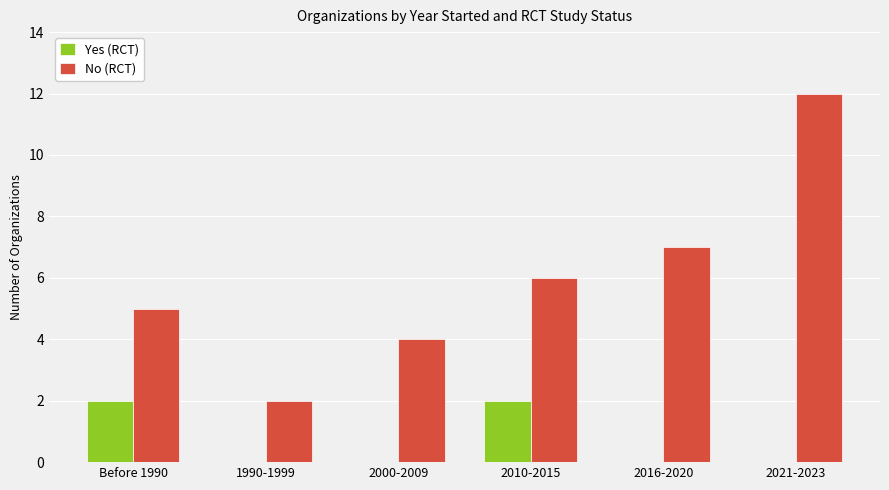

How many data points does each series have?

6